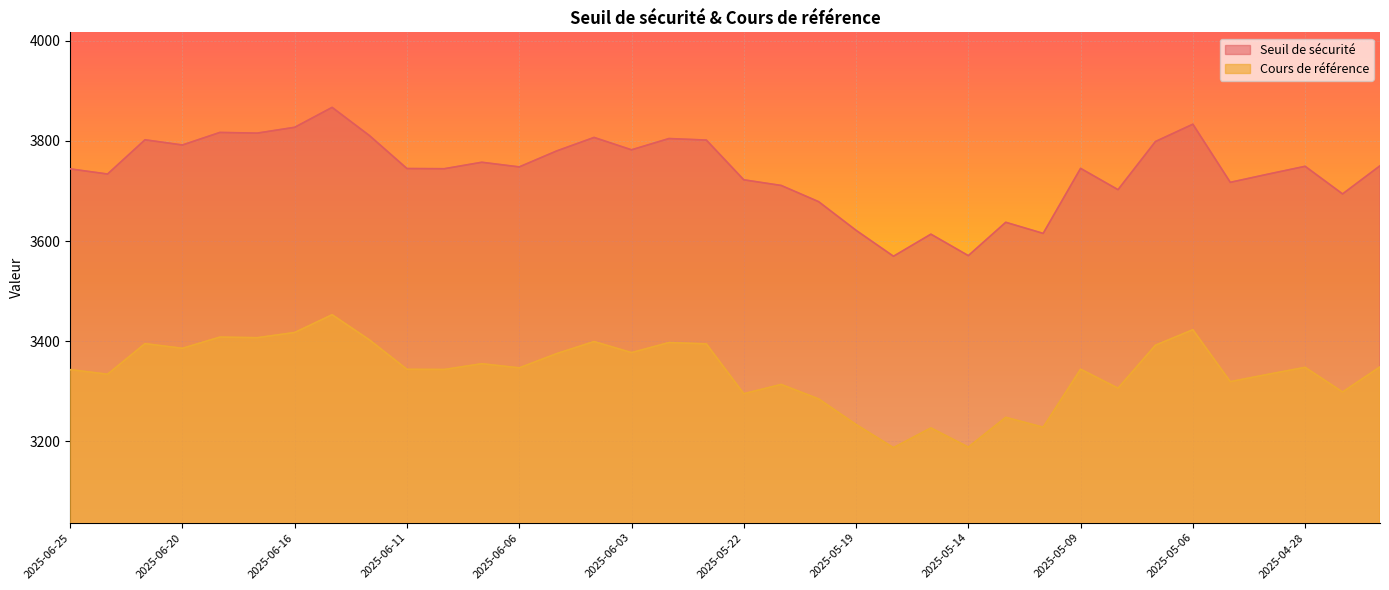

What is the difference between the maximum and minimum values in the Seuil de sécurité series?

297.5